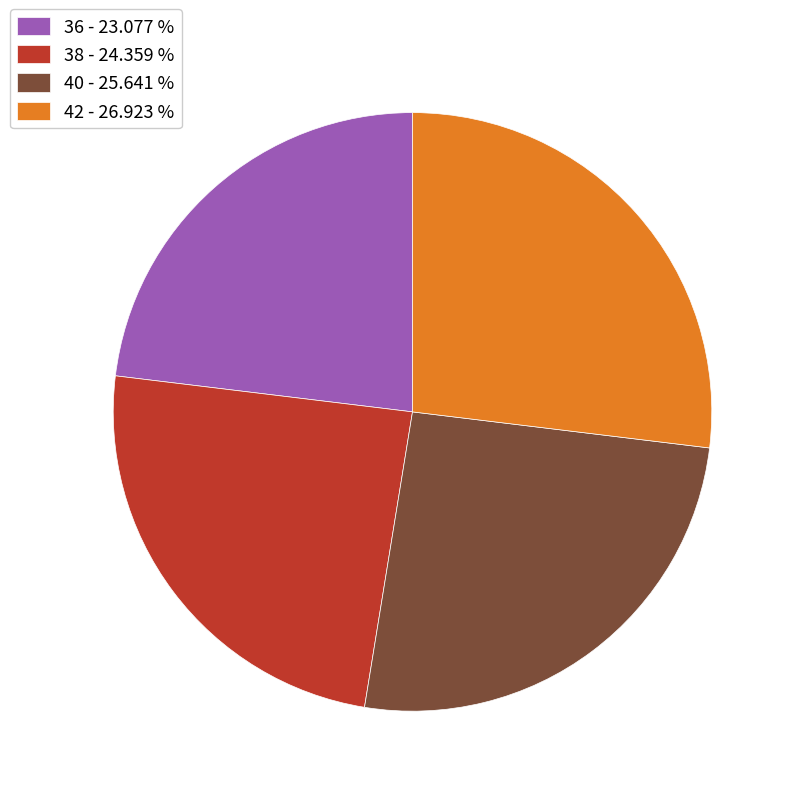

True or false: 38 accounts for 36% of the total.

False